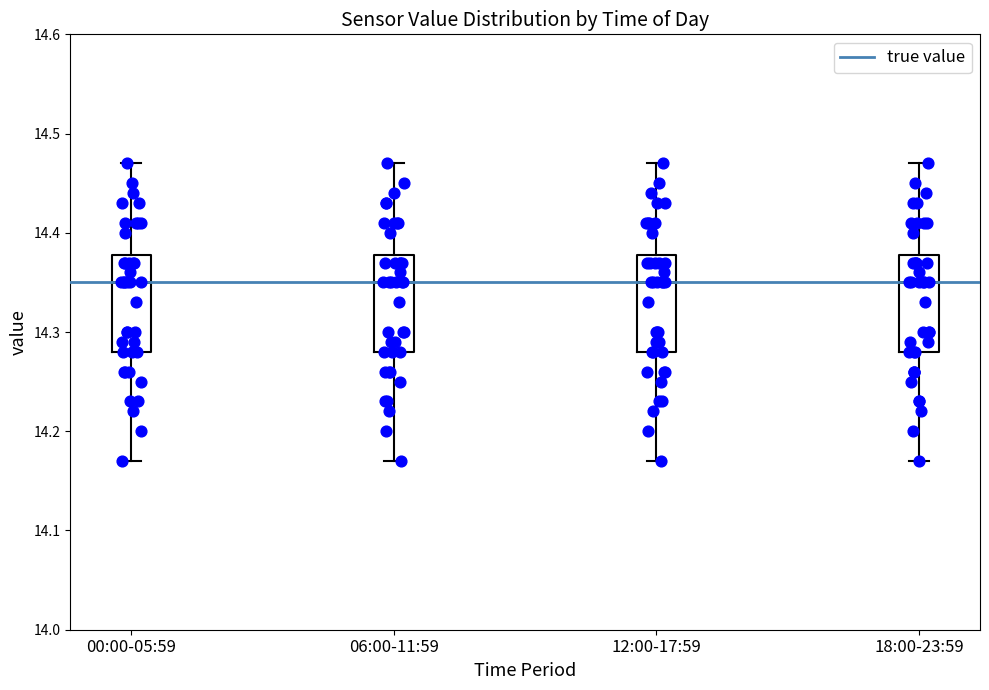

Where is the upper edge of the box for 18:00-23:59 on the y-axis? The values are not printed on the chart, so give them approximately, as read against the axis.

14.38